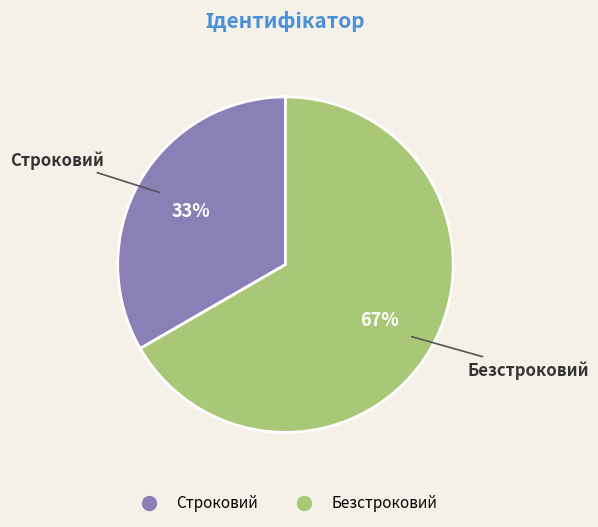

What is the ratio of the value at Безстроковий to the value at Строковий?

2.0